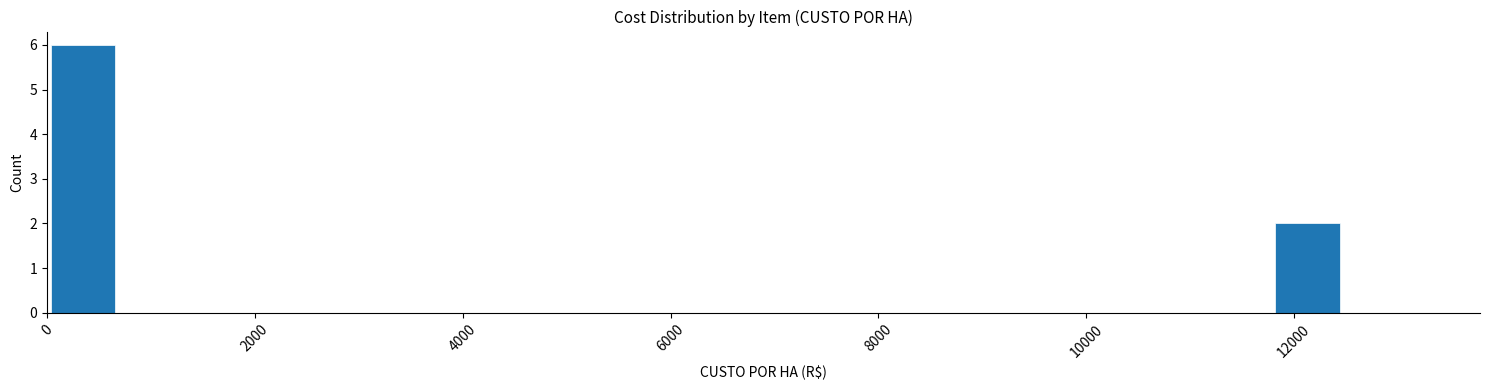

Read against the x-axis, roughly where is the centre of the tallest bar?

400